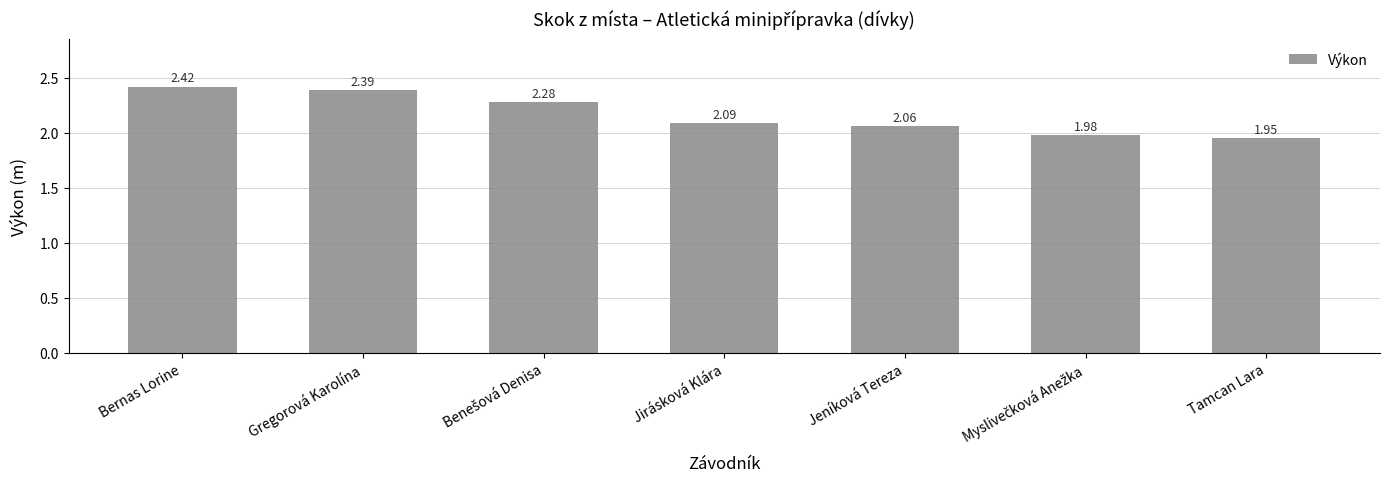

What is the sum of all values?

15.2